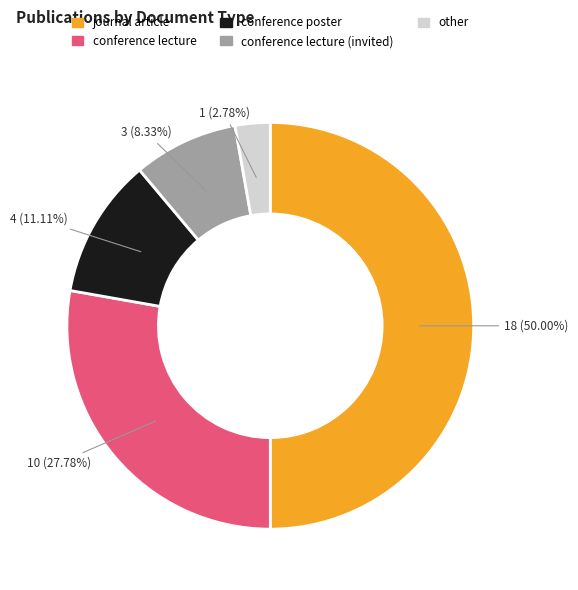

How many slices are in this pie chart?

5